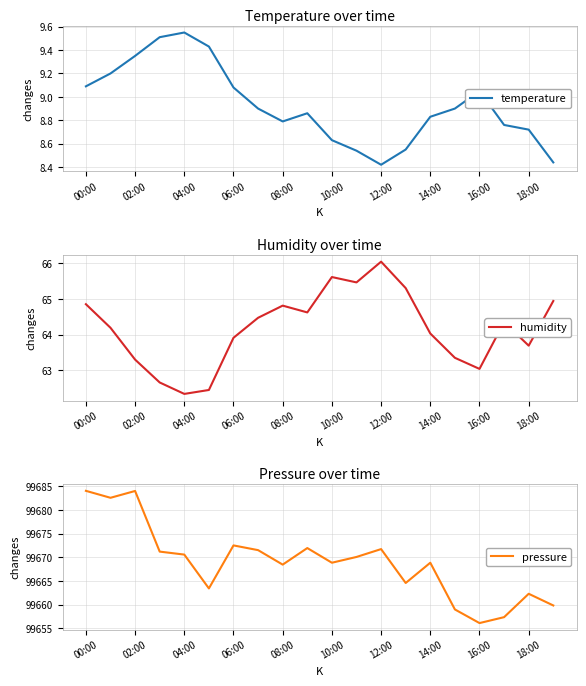

Which category has the highest value in the temperature series?

04:00